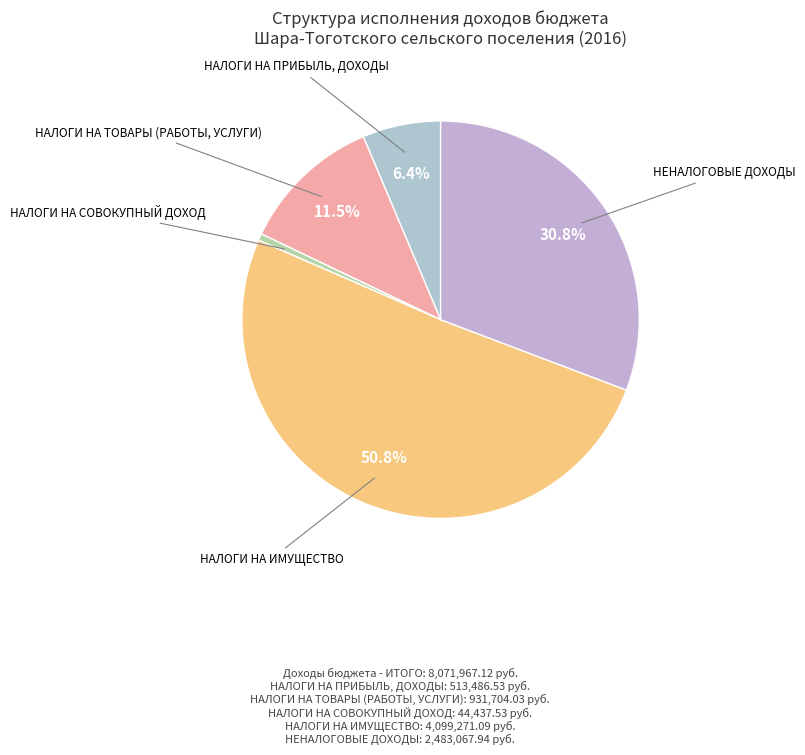

Count the number of slices in the pie.

5